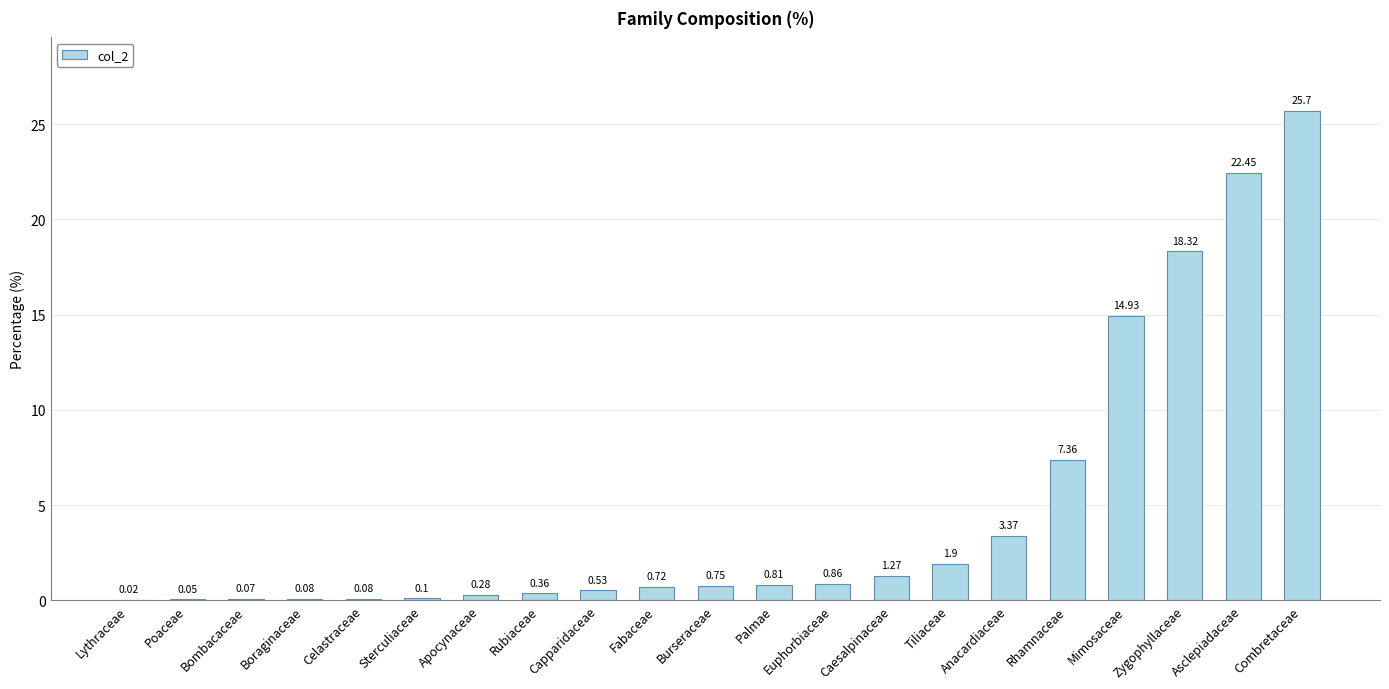

Which category has the highest value across all series?

Combretaceae